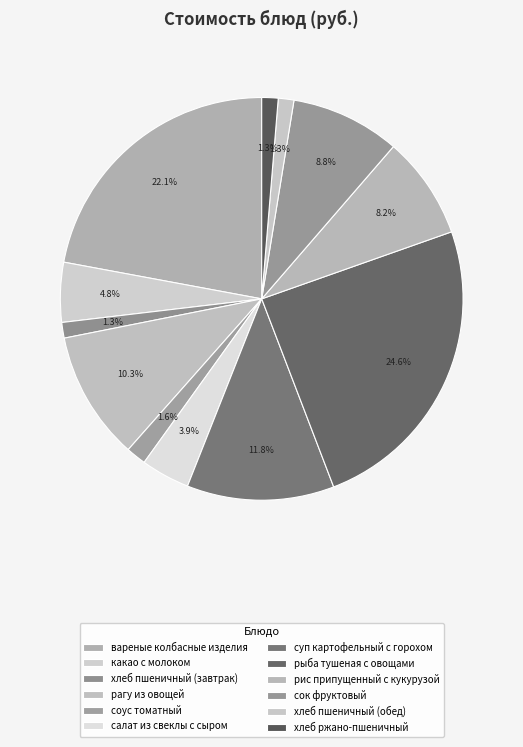

How many slices are in this pie chart?

12